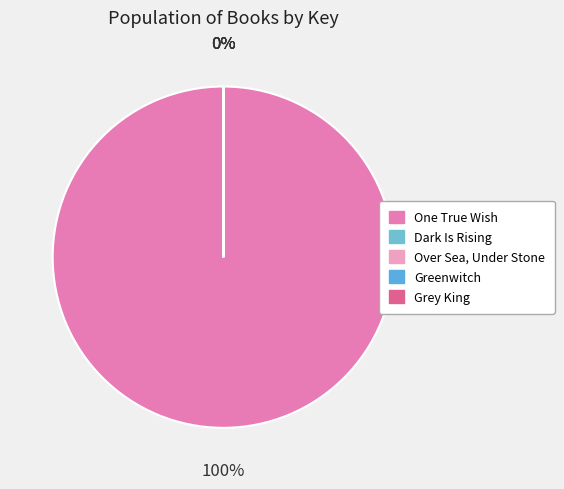

To the nearest percent, what is the difference between the One True Wish and Over Sea, Under Stone slice percentages?

100%